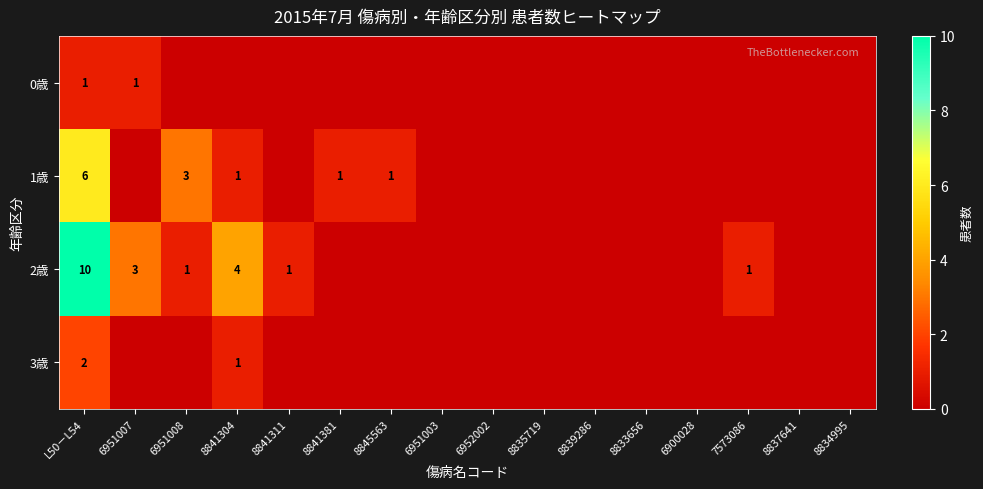

Is it true that 1歳 equals 3 at 6951008?

True